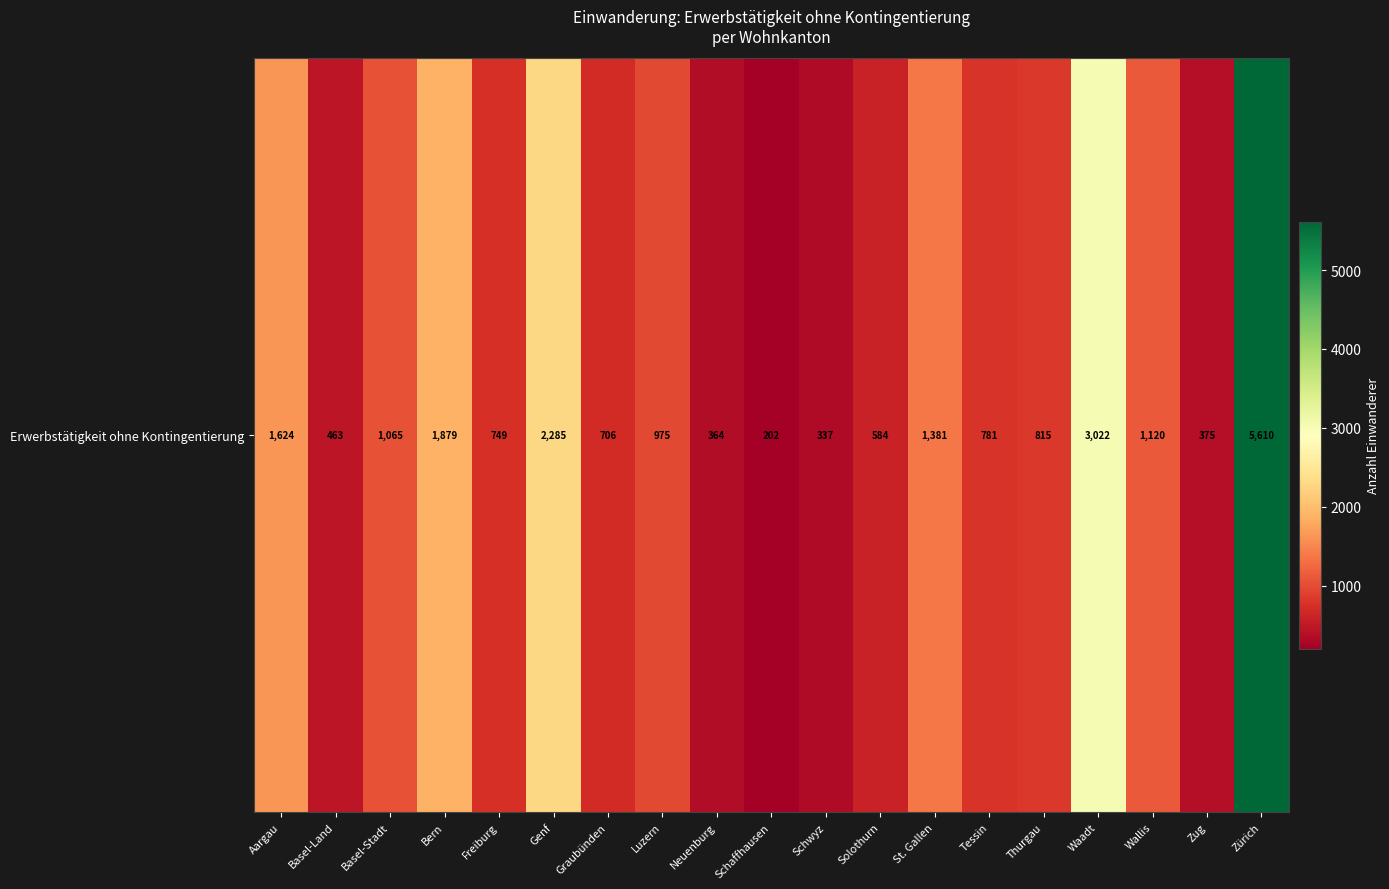

Which has a higher value, Basel-Stadt or Basel-Land?

Basel-Stadt